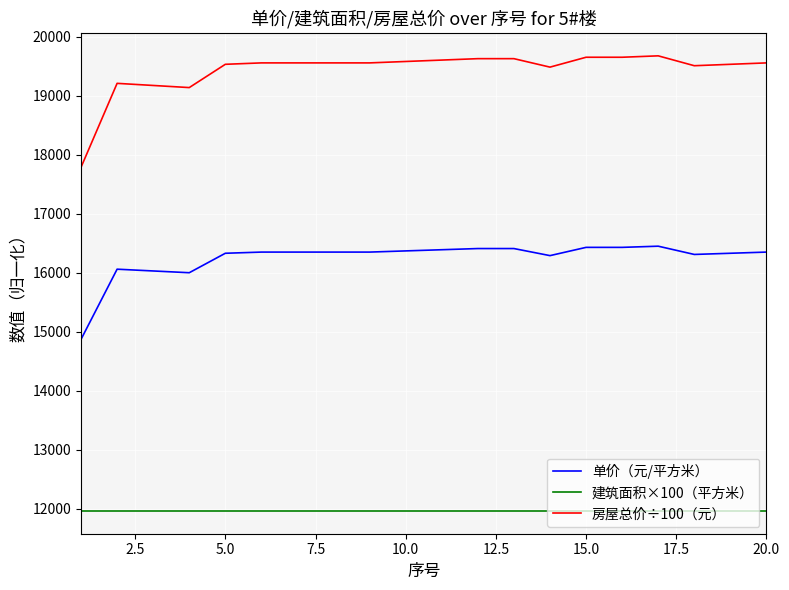

True or false: 建筑面积×100（平方米） and 房屋总价÷100（元） intersect in this chart.

False